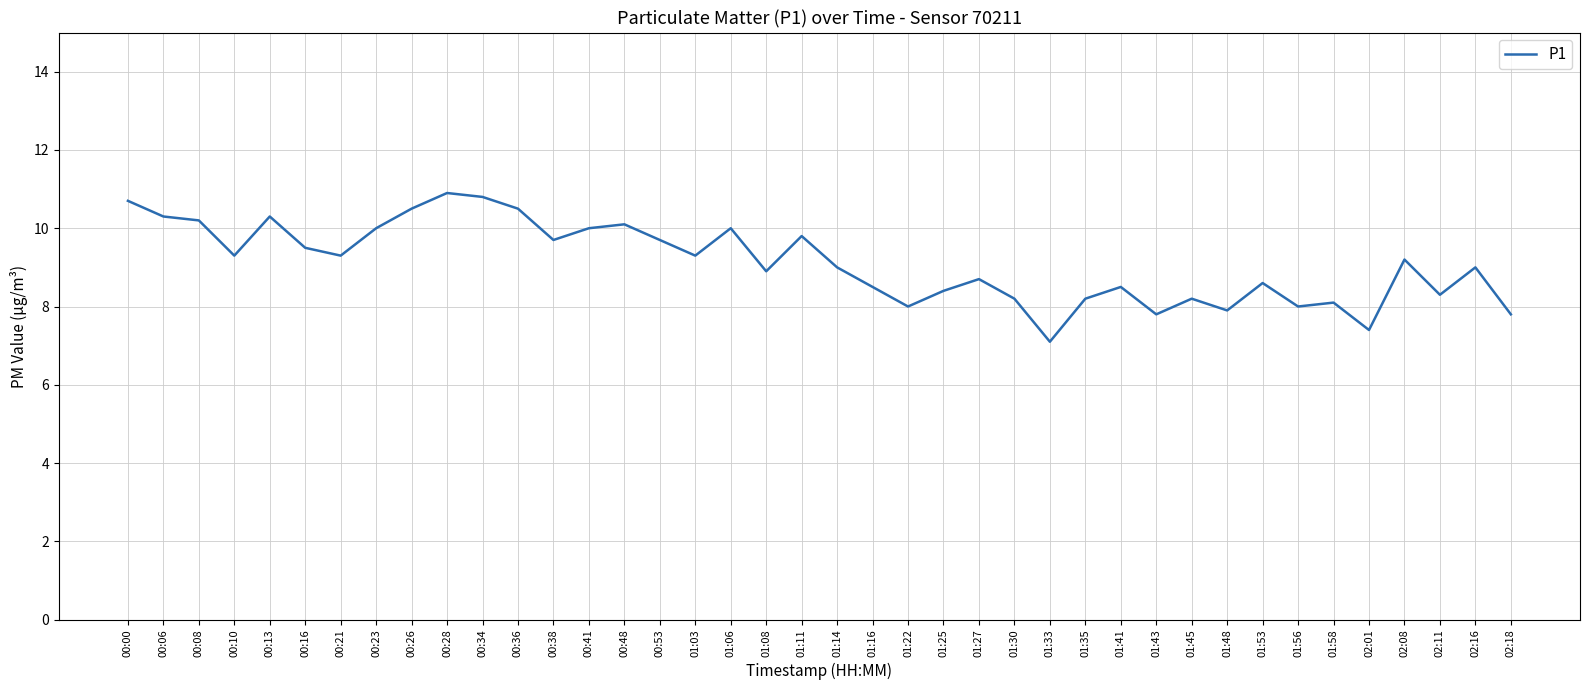

Reading right to left, extract all data points from this chart.

7.8	9.0	8.3	9.2	7.4	8.1	8.0	8.6	7.9	8.2	7.8	8.5	8.2	7.1	8.2	8.7	8.4	8.0	8.5	9.0	9.8	8.9	10.0	9.3	9.7	10.1	10.0	9.7	10.5	10.8	10.9	10.5	10.0	9.3	9.5	10.3	9.3	10.2	10.3	10.7